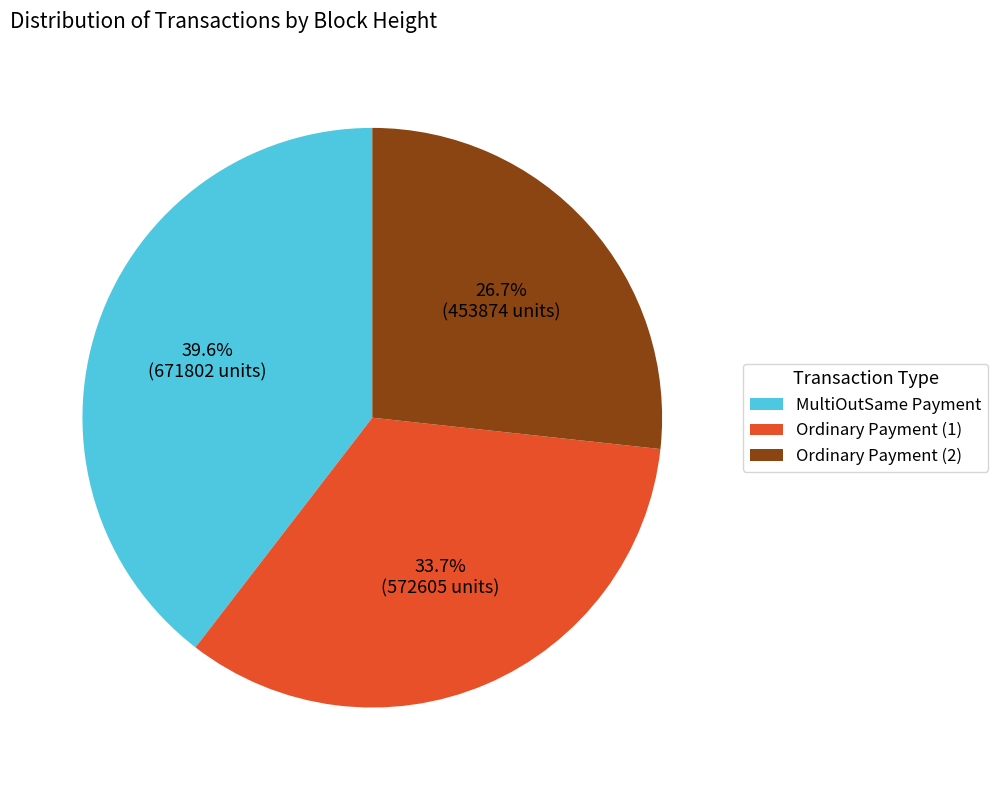

What is the total percentage of Ordinary Payment (2) and MultiOutSame Payment?

66.3%